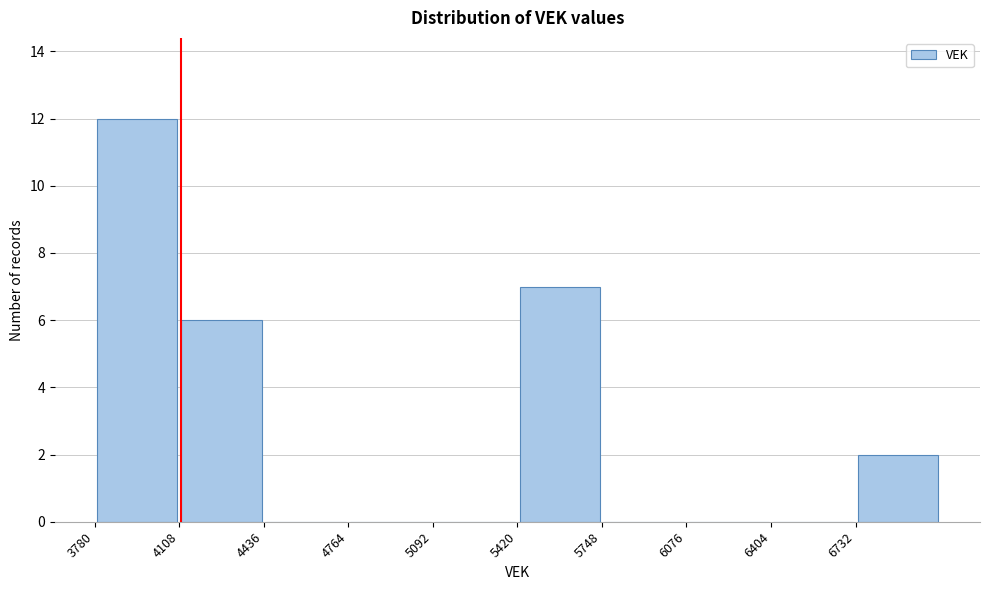

Reading left to right, list every bar in this chart as the range it spans on the x-axis followed by its height. Neither the bar edges nor the heights are printed on the chart, so give them approximately, as read against the axes.

3800 to 4100: 12
4100 to 4450: 6
4450 to 4750: 0
4750 to 5100: 0
5100 to 5400: 0
5400 to 5750: 7
5750 to 6100: 0
6100 to 6400: 0
6400 to 6750: 0
6750 to 7050: 2